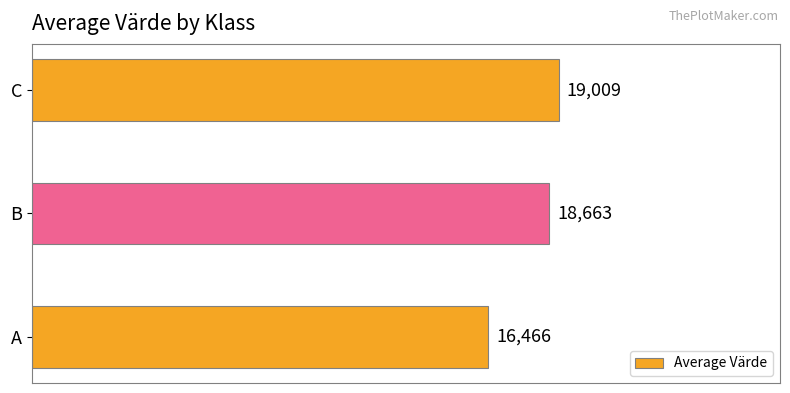

Which category has the highest value across all series?

C